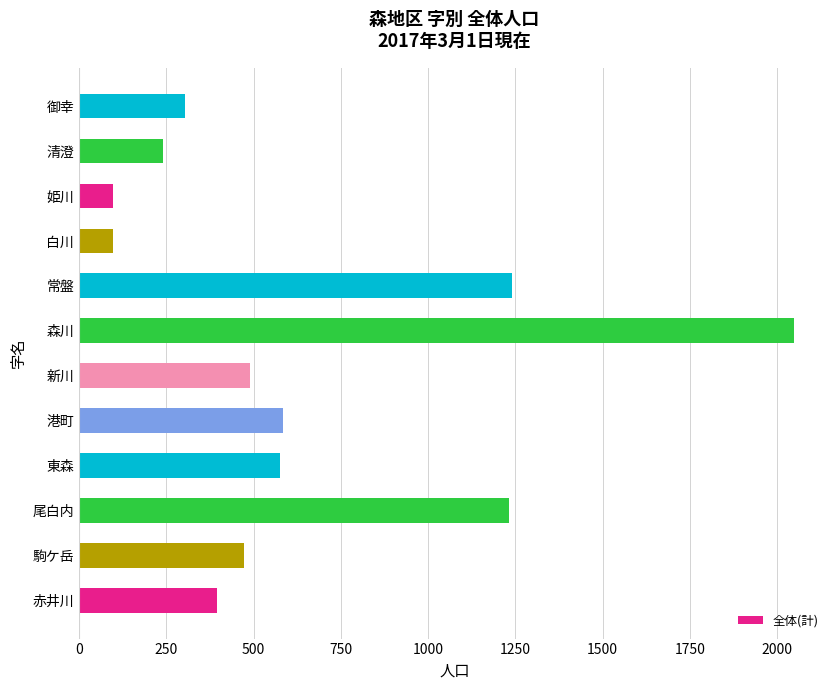

Does the chart contain stacked bars?

No